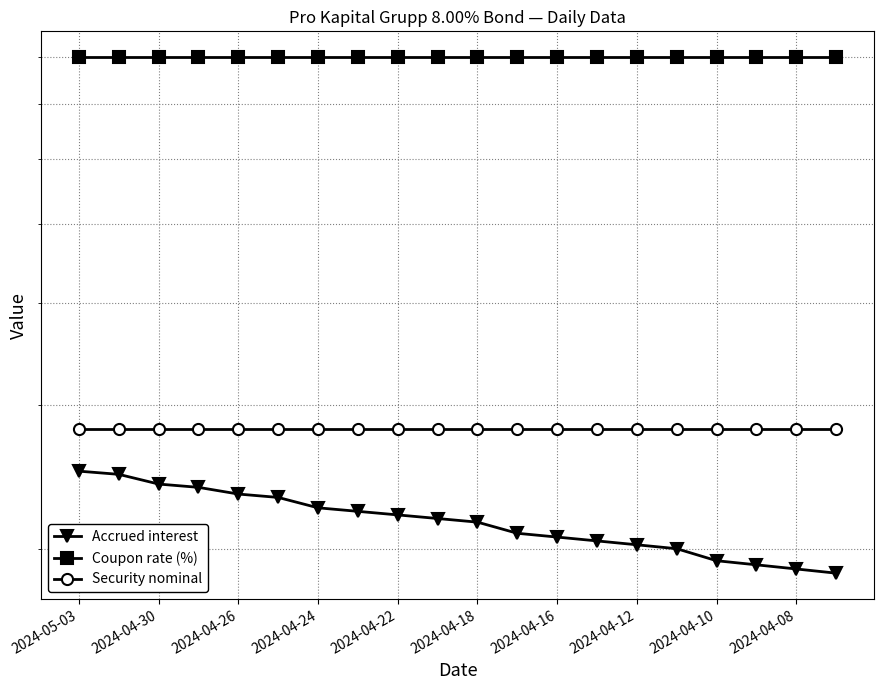

Which series has the largest total across all categories?

Coupon rate (%)